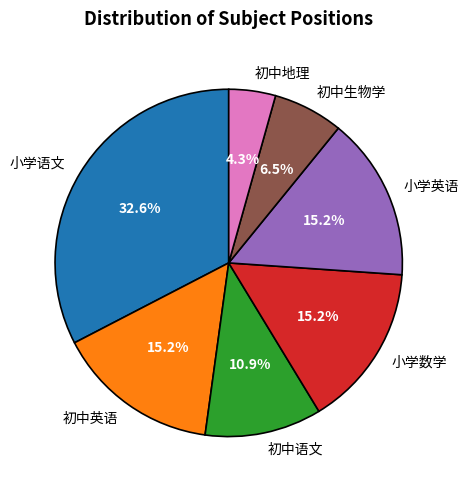

Combined, do 初中语文 and 小学语文 account for over 50%?

No